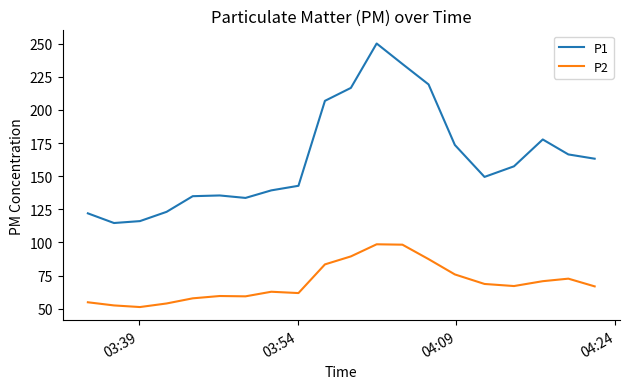

Which series has the largest range (max minus min)?

P1